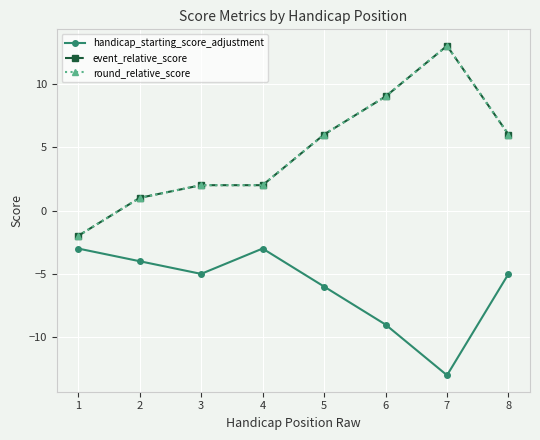

Reading left to right, extract all data points from this chart.

handicap_starting_score_adjustment: -3	-4	-5	-3	-6	-9	-13	-5
event_relative_score: -2	1	2	2	6	9	13	6
round_relative_score: -2	1	2	2	6	9	13	6